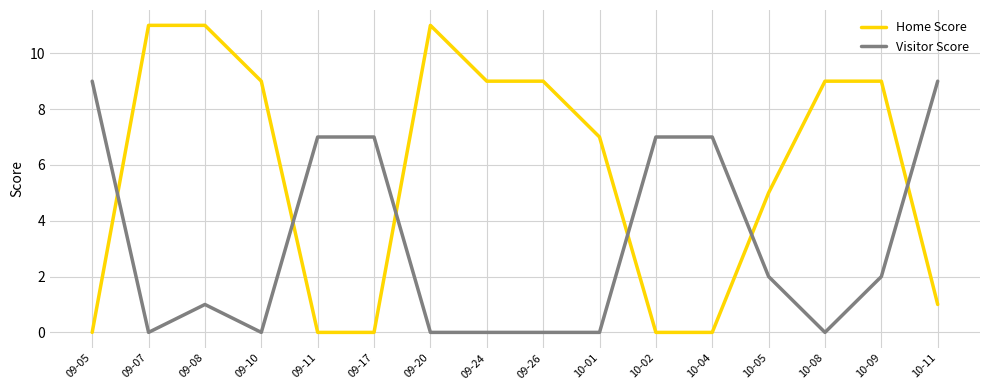

What is the total value across all series at 10-09?

11